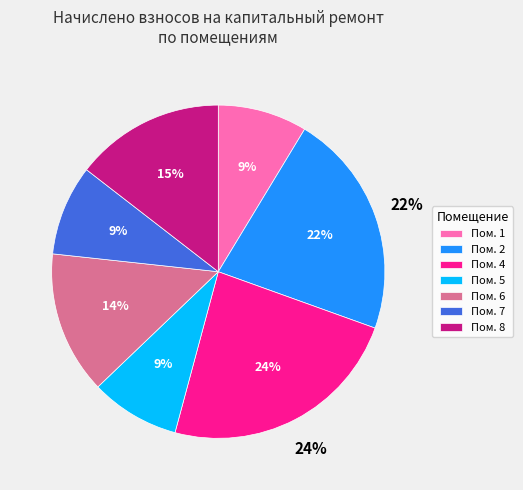

How much of the chart is everything except 7?

91.2%